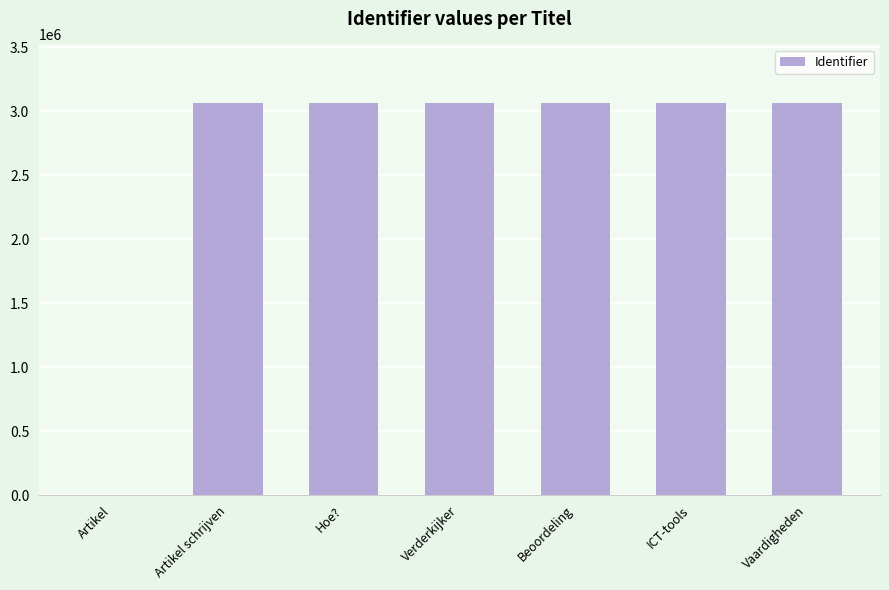

The chart shows a value of 1050310 at Artikel schrijven. True or false?

False